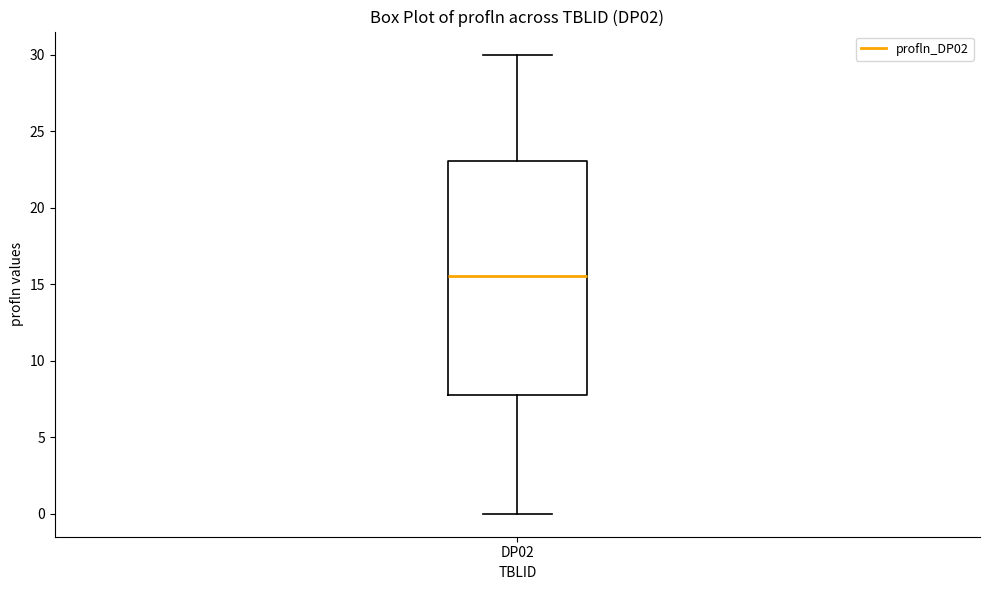

Read this box plot against the y-axis: the position of the median line, the range covered by the box, and the ends of both whiskers. The values are not printed on the chart, so give them approximately, as read against the axis.

median 15.5, box 8.0 to 23.0, whiskers 0.0 to 30.0